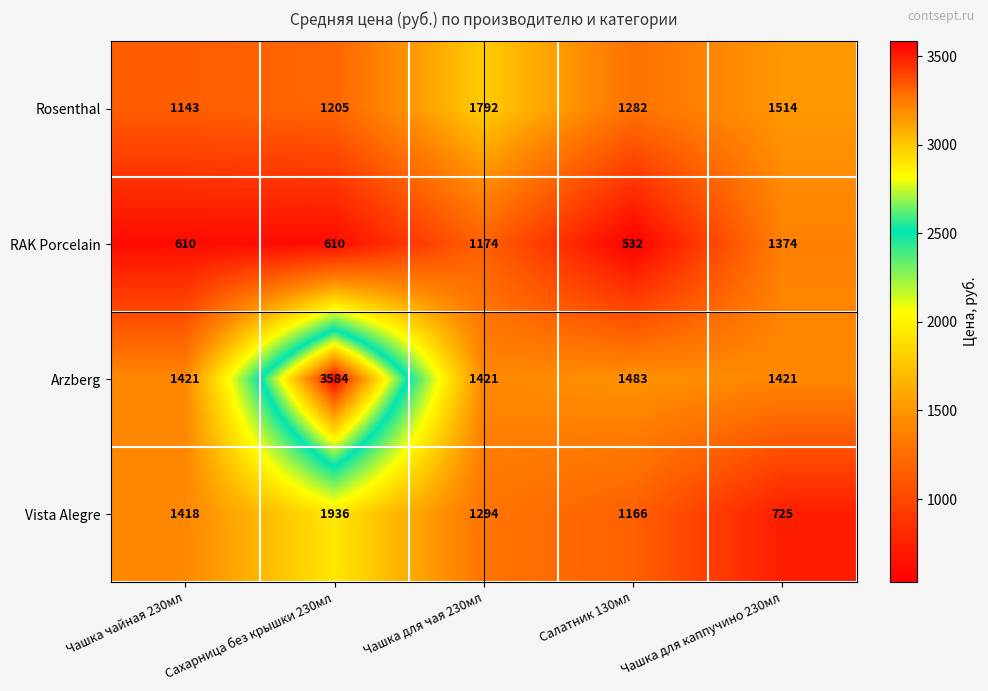

How many categories are shown in the chart?

5